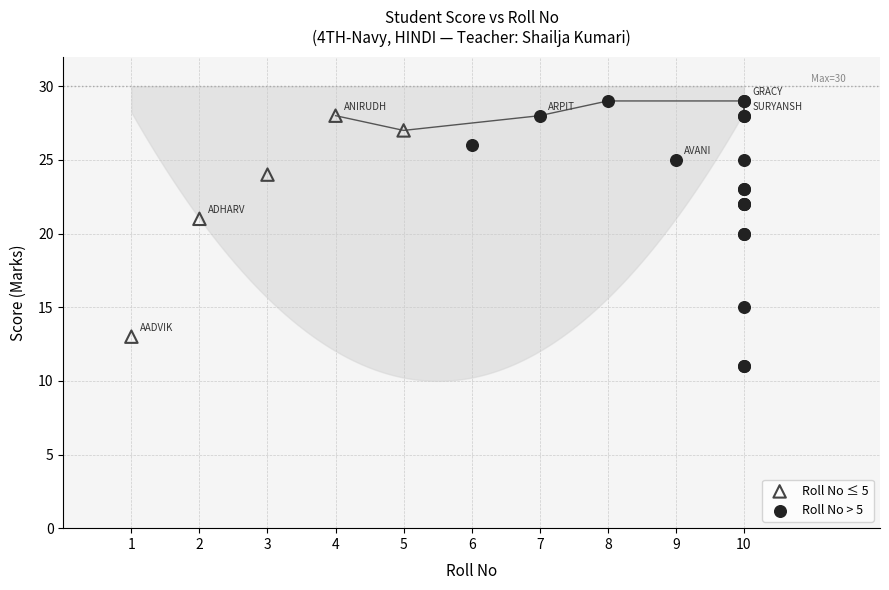

Which series reaches the maximum Y coordinate?

Roll No > 5